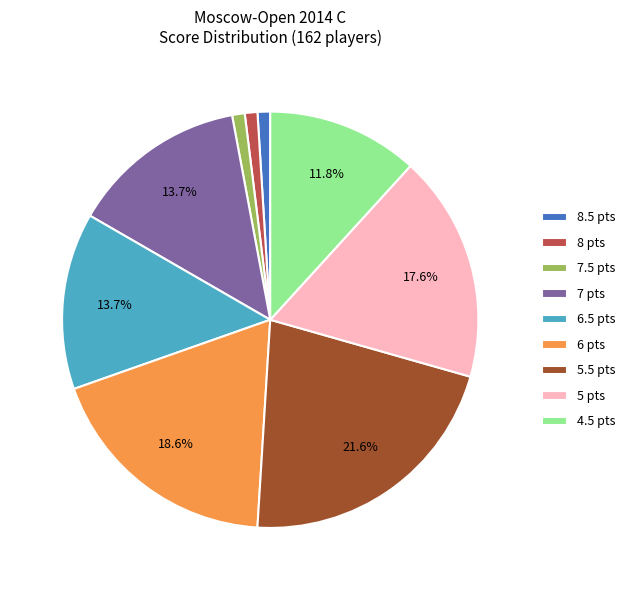

Which slice is the largest?

5.5 pts